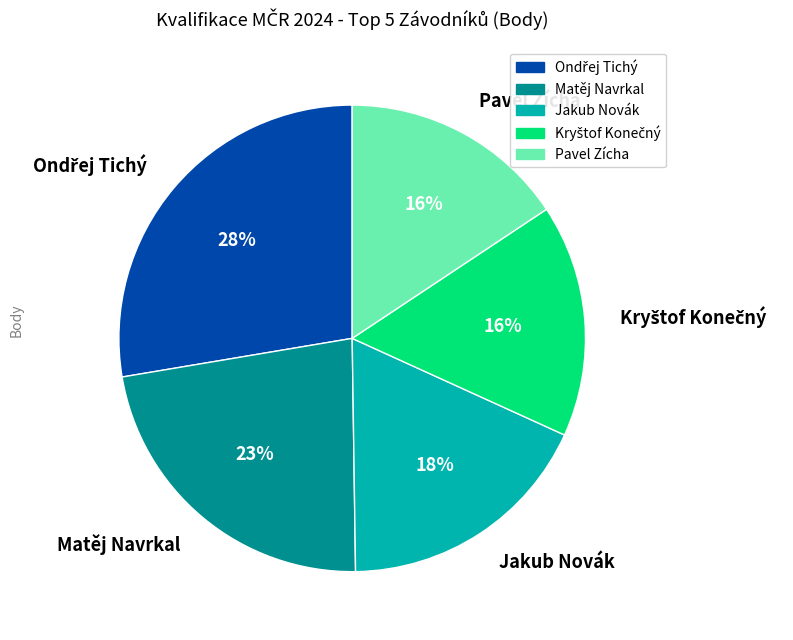

How many slices are in this pie chart?

5